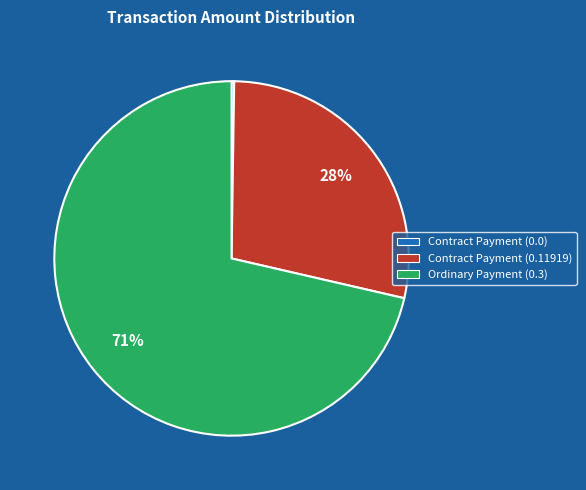

Which slice is the largest?

Ordinary Payment (0.3)